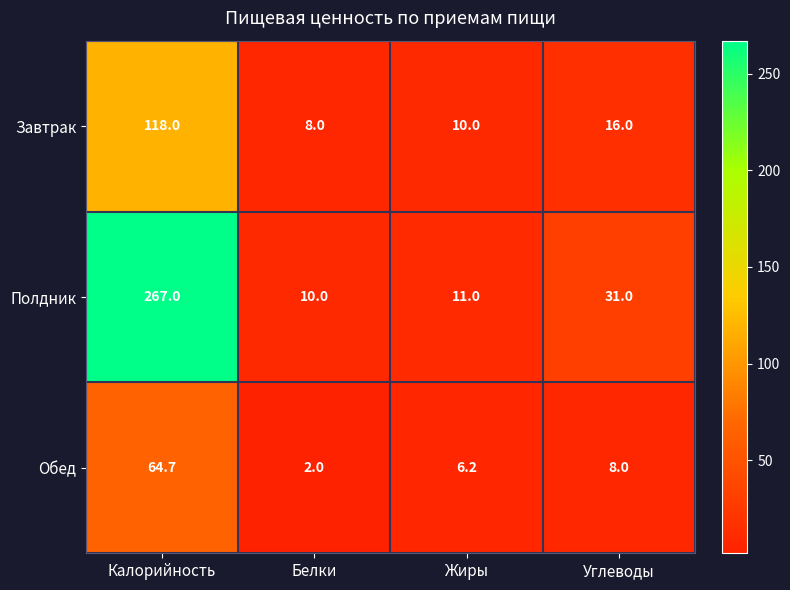

What is the greatest value displayed?

267.0